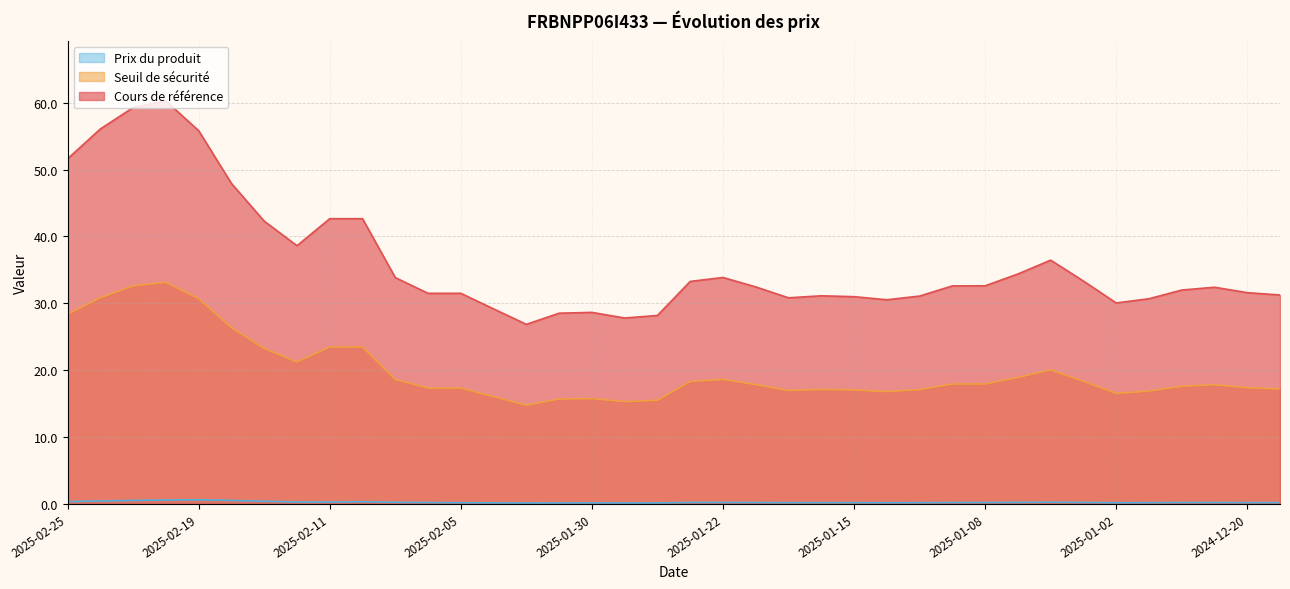

What is the approximate value of Cours de référence at 2025-02-14?

42.3